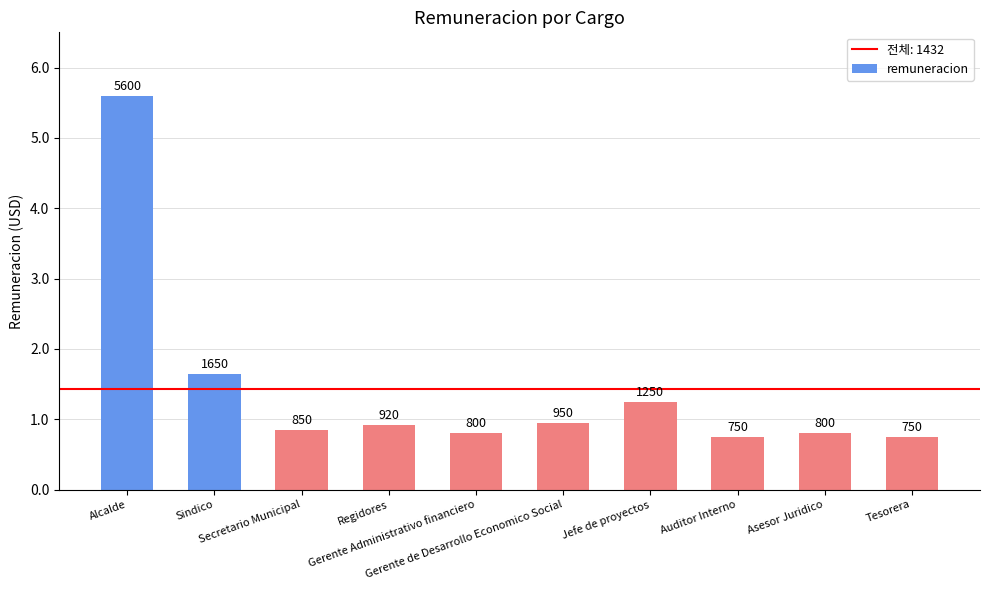

Are the bars horizontal?

No